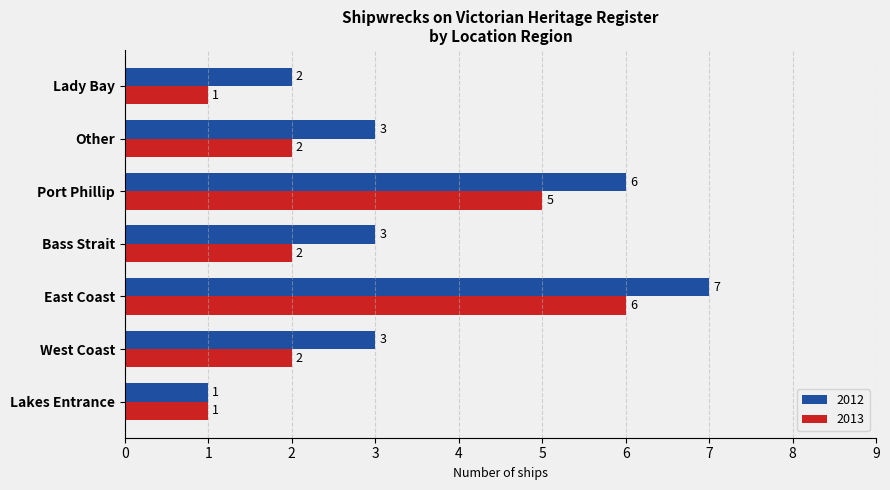

What is the greatest value displayed?

7